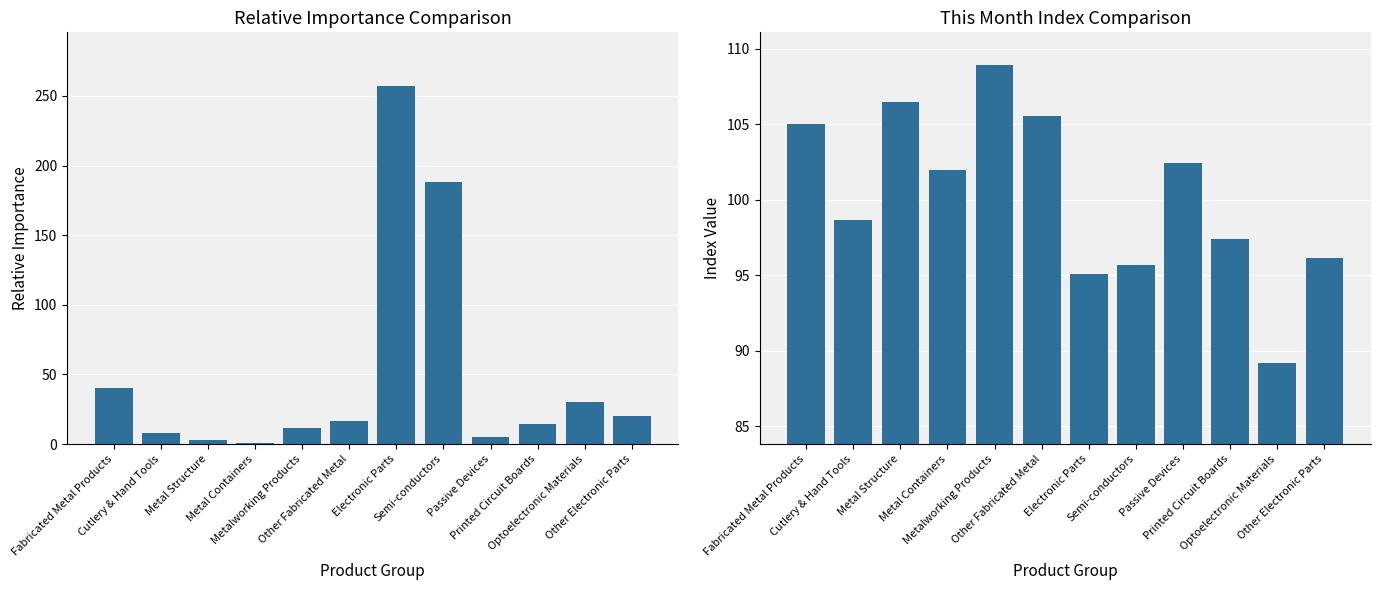

Reading left to right, transcribe all the data shown in this chart.

Relative Importance: 40.0	7.7	3.1	0.7	11.7	16.8	257.1	187.9	4.7	14.4	30.2	19.9
This Month Index: 105.0	98.6	106.5	102.0	108.9	105.6	95.1	95.7	102.4	97.4	89.2	96.2